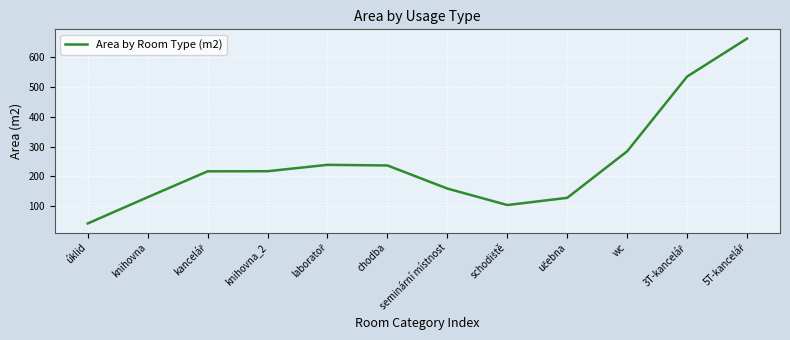

The chart shows a value of 247.0 at seminární místnost. True or false?

False